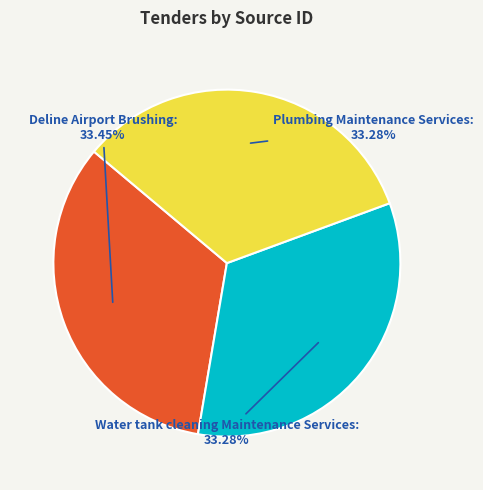

True or false: Deline Airport Brushing accounts for 33% of the total.

True